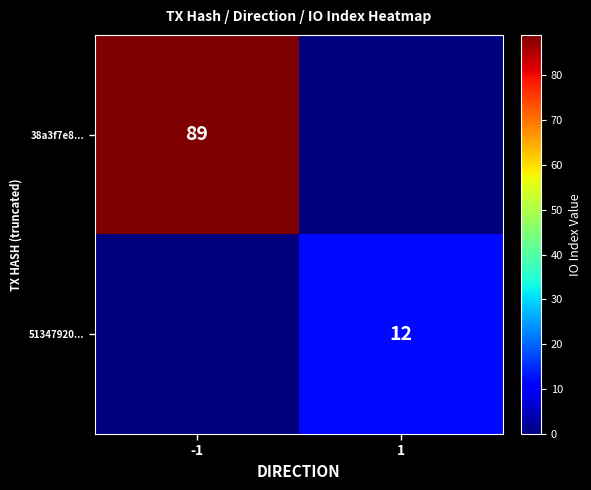

Is it true that 51347920... equals 12 at 1?

True